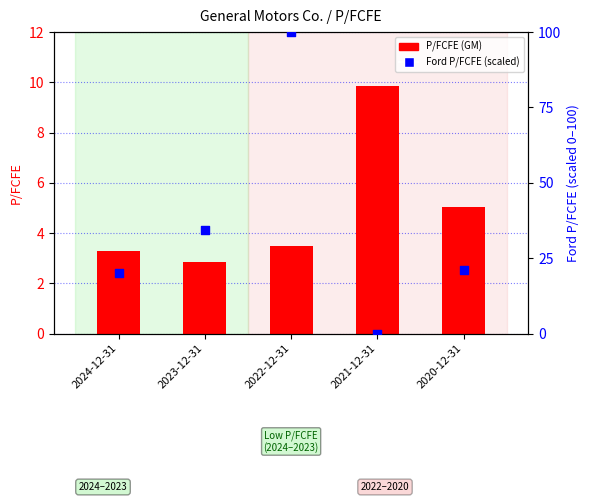

Which series contains the highest Y value?

Ford Motor Co. (scaled)